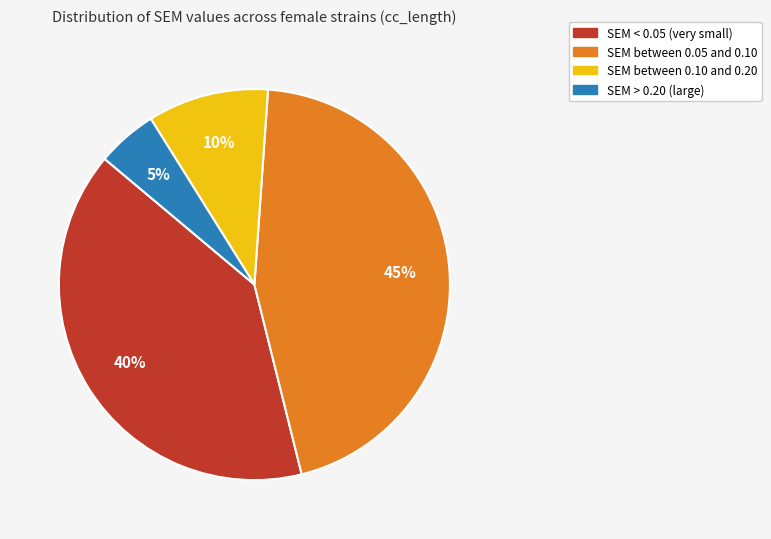

Is there any slice that represents more than half of the pie?

No